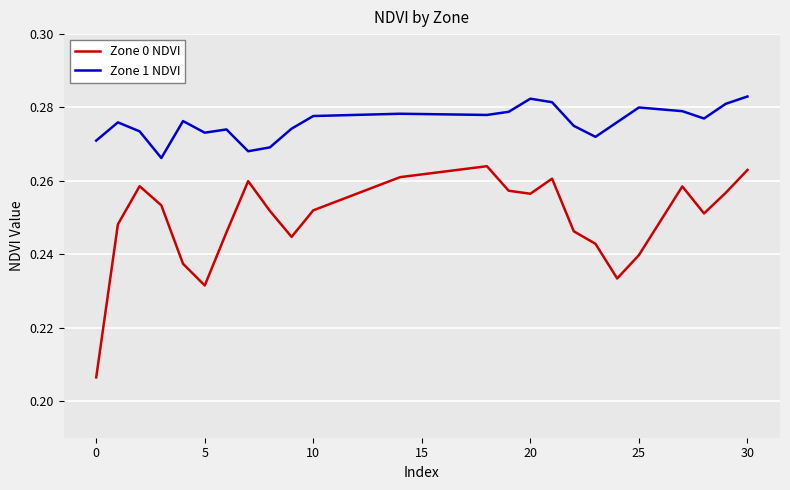

True or false: Zone 1 NDVI and Zone 0 NDVI intersect in this chart.

False